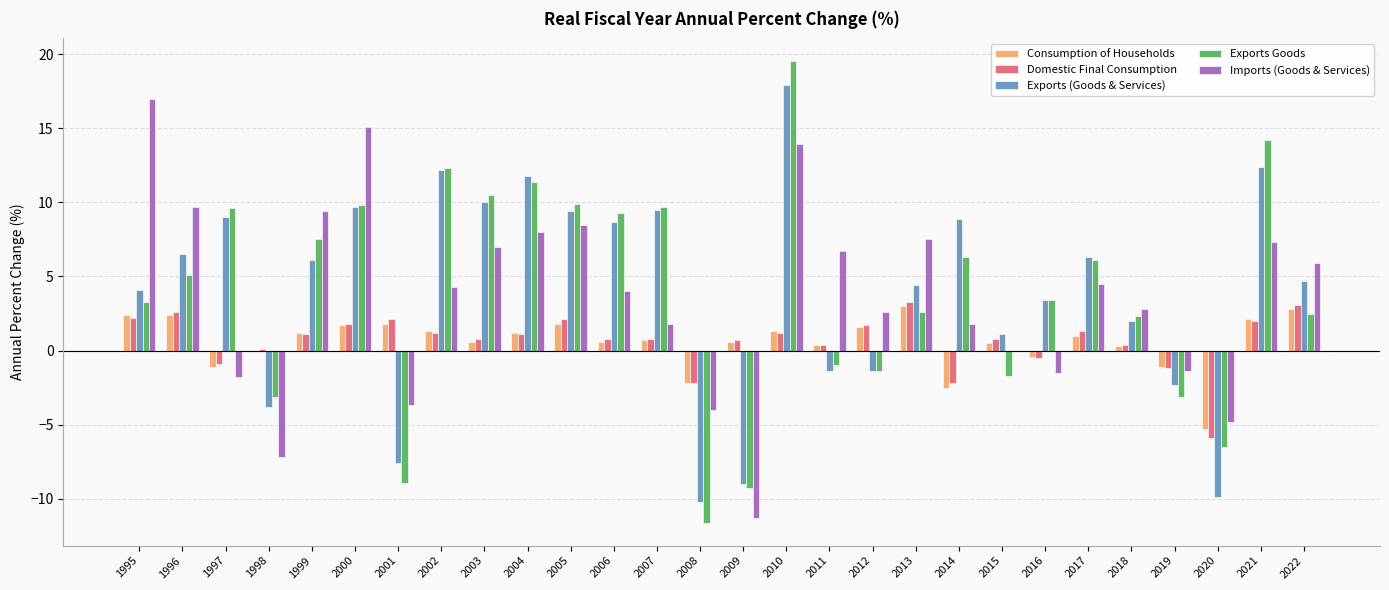

The Domestic Final Consumption series shows 1.7 at 2012. True or false?

True